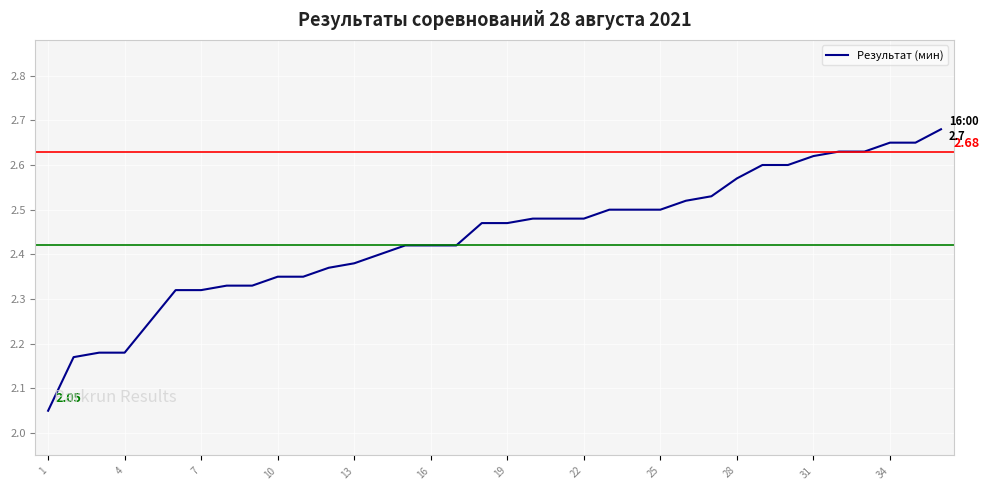

What is the difference between the maximum and minimum values?

0.6